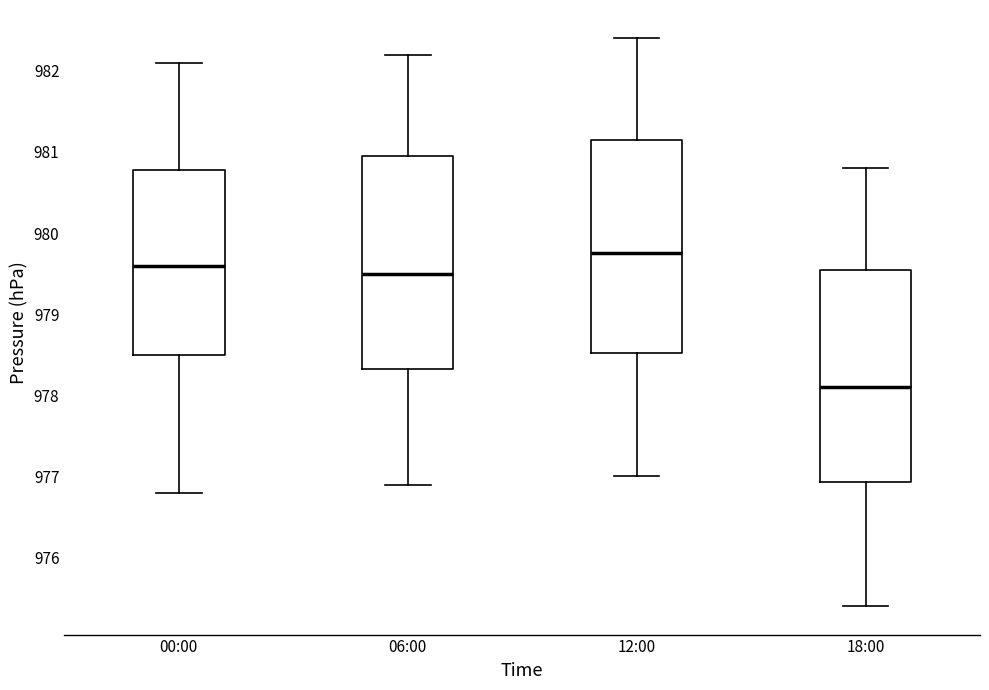

Which box's median line is the lowest?

18:00